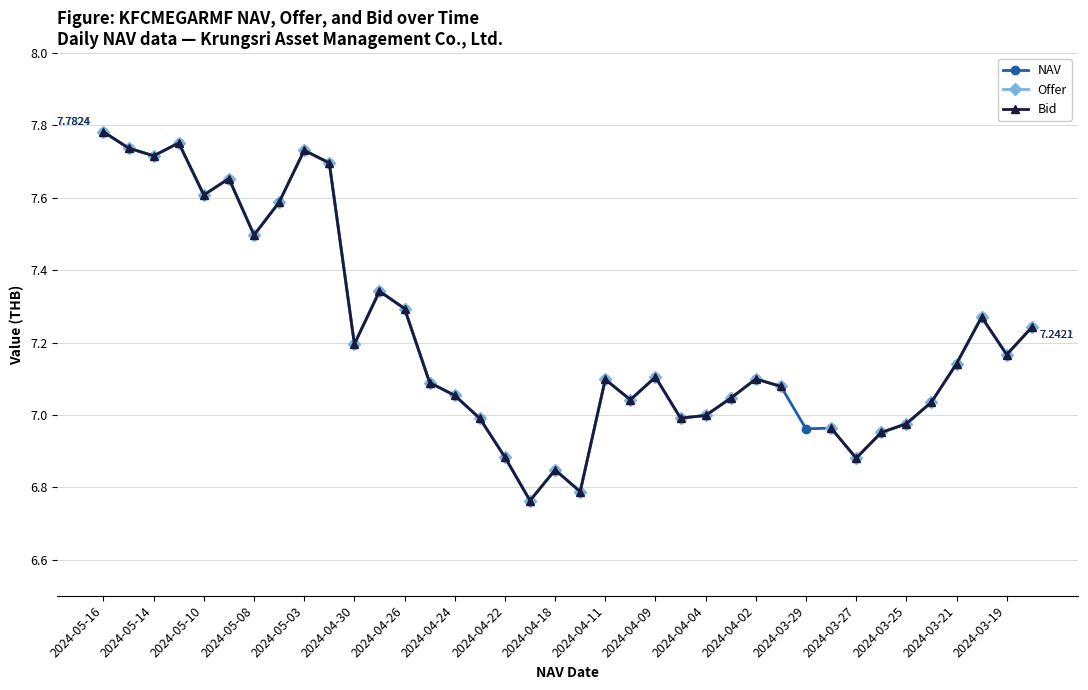

At 27, list the series in order from smallest to largest.

NAV, Bid, Offer